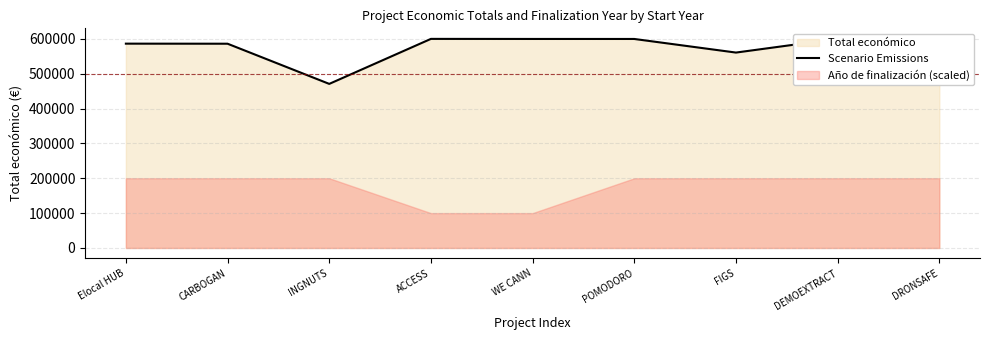

Reading right to left, what are all the values shown in this chart?

DRONSAFE=589584	DEMOEXTRACT=600043	FIGS=560529	POMODORO=599540	WE CANN=599584	ACCESS=599779	INGNUTS=470675	CARBOGAN=585914	Elocal HUB=586120